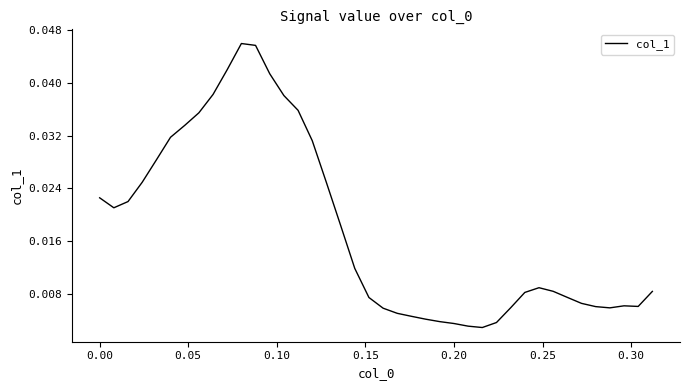

How many points are higher than both their immediate neighbors (excluding endpoints)?

3